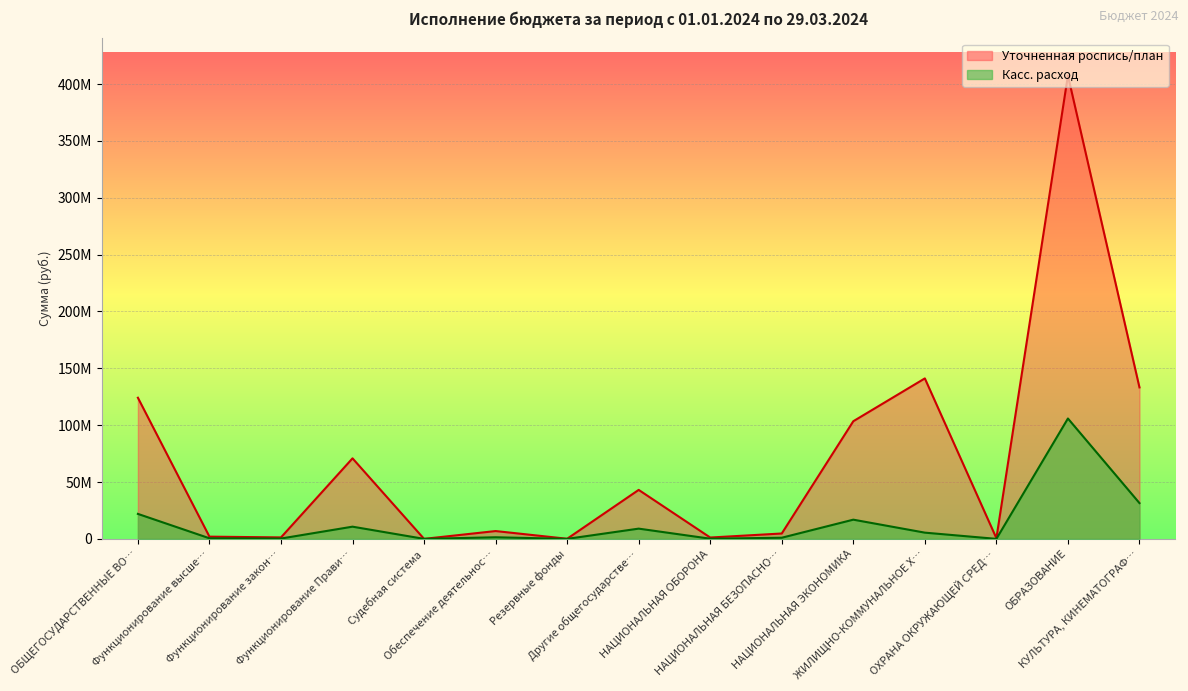

Does the chart display data point markers on the line(s)?

No